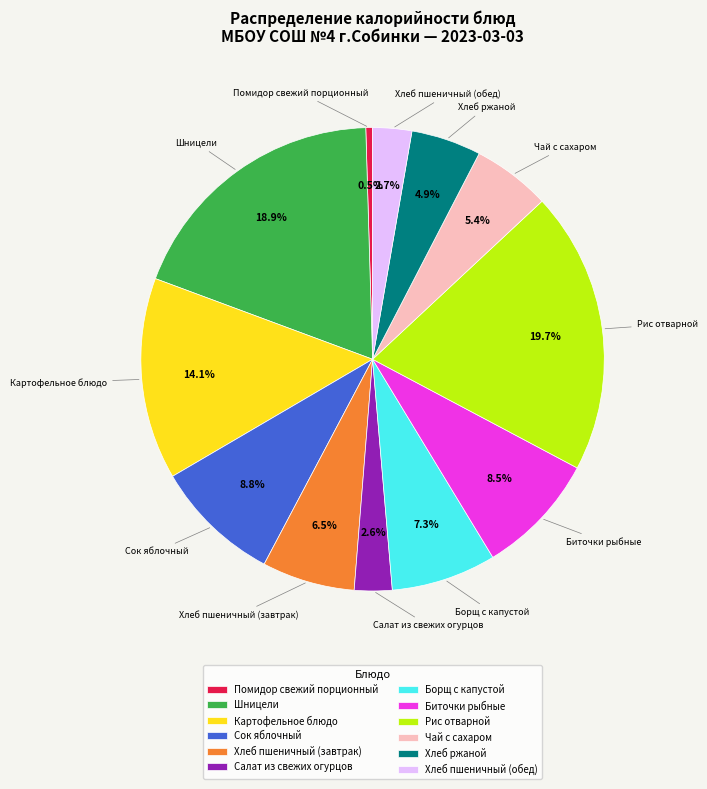

Between Хлеб ржаной and Хлеб пшеничный (завтрак), which is larger?

Хлеб пшеничный (завтрак)